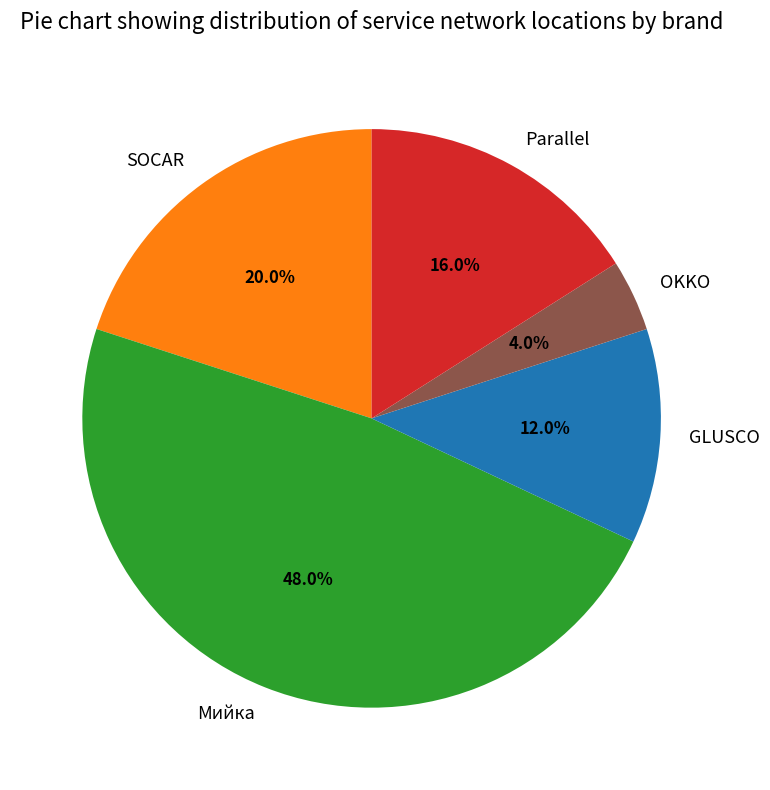

How many slices are in this pie chart?

5